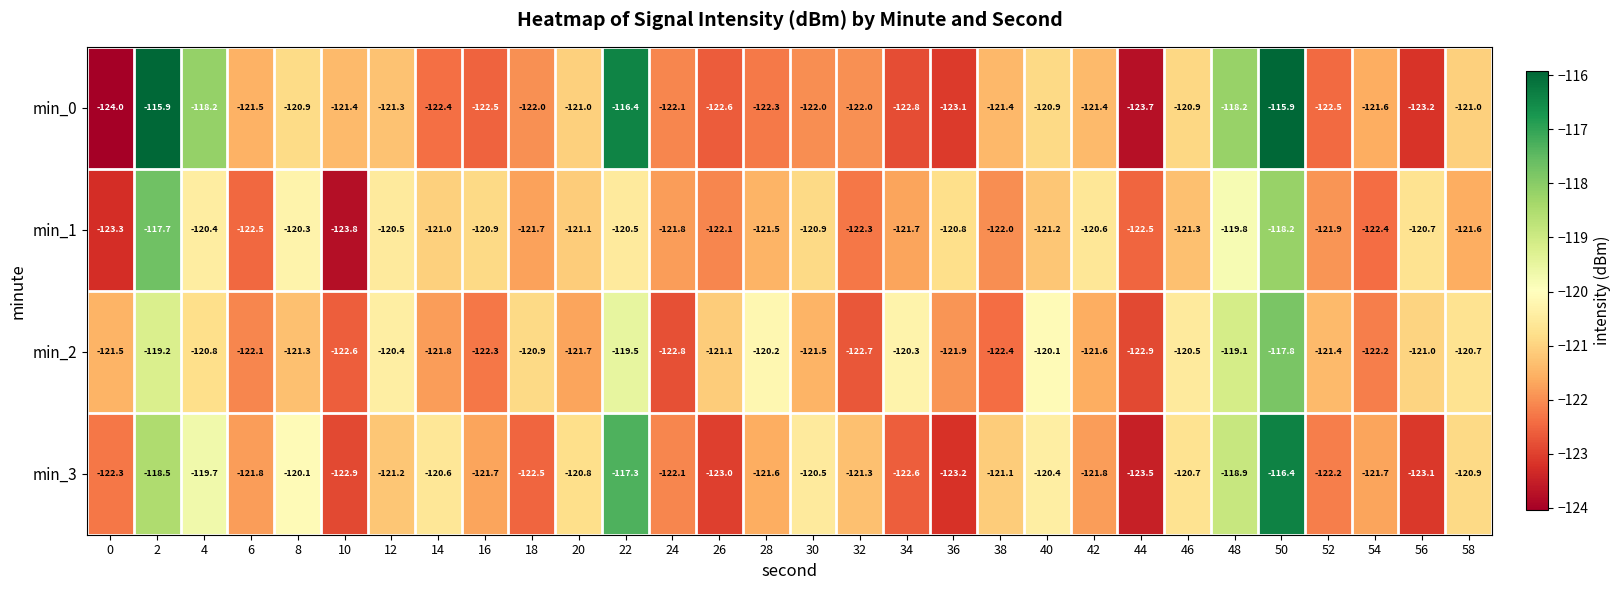

What is the total value across all series at 34?

-487.4